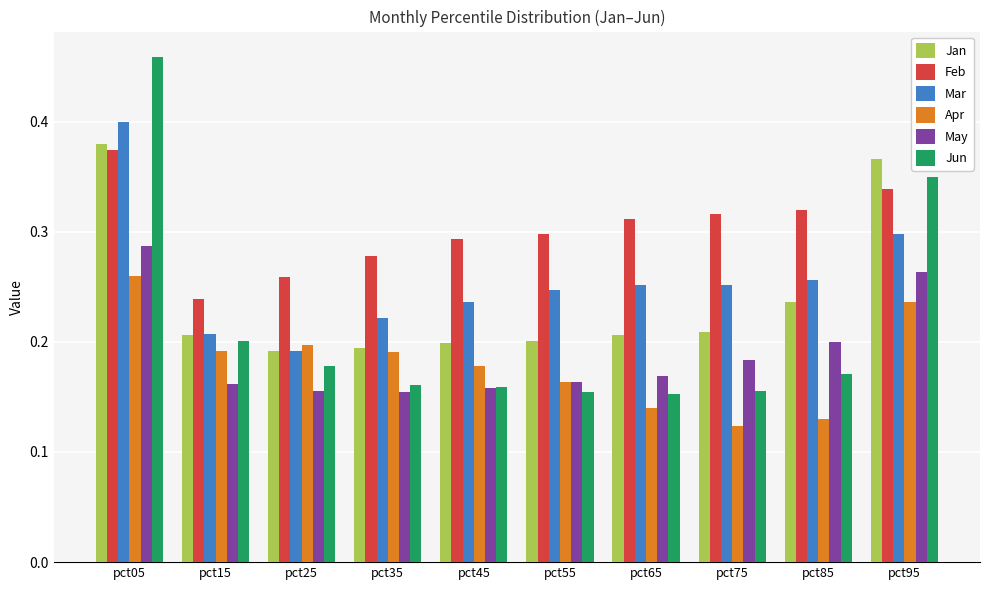

How many bars are there in each group?

6